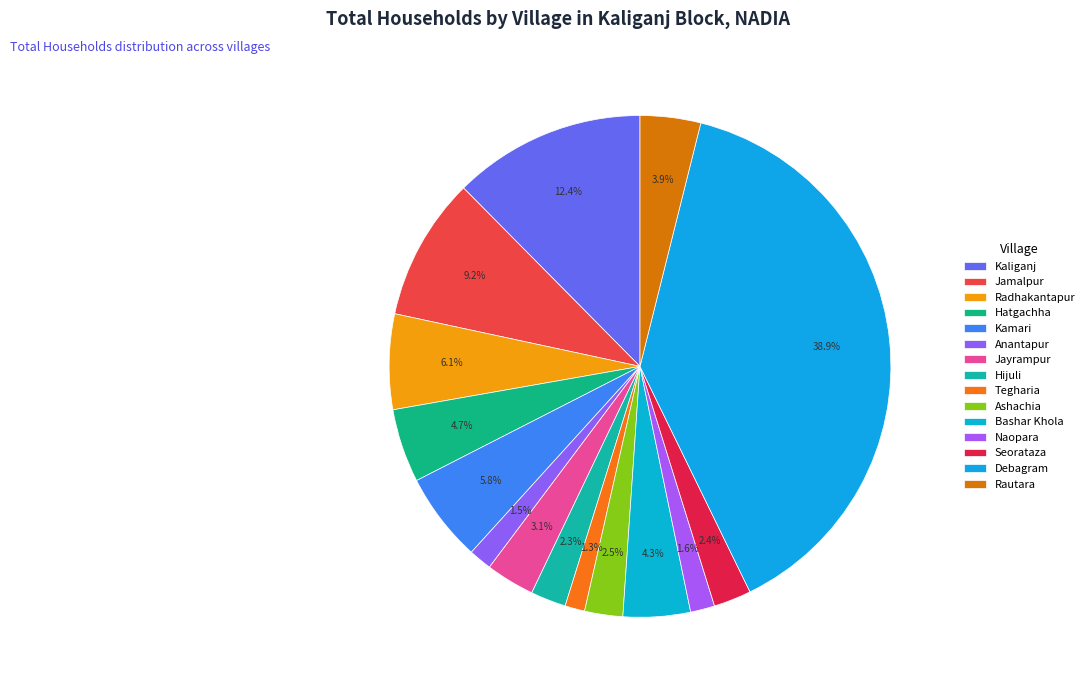

To the nearest percent, what portion does Bashar Khola represent?

4%